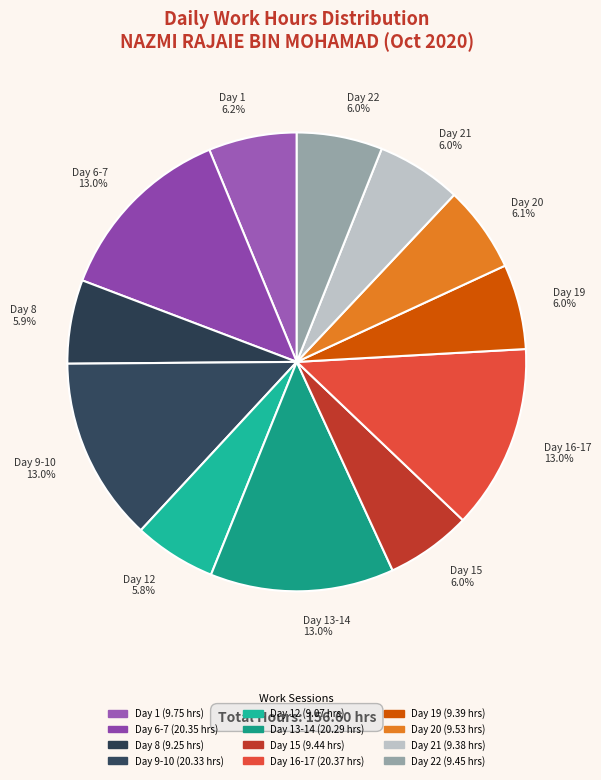

Count the number of slices in the pie.

12